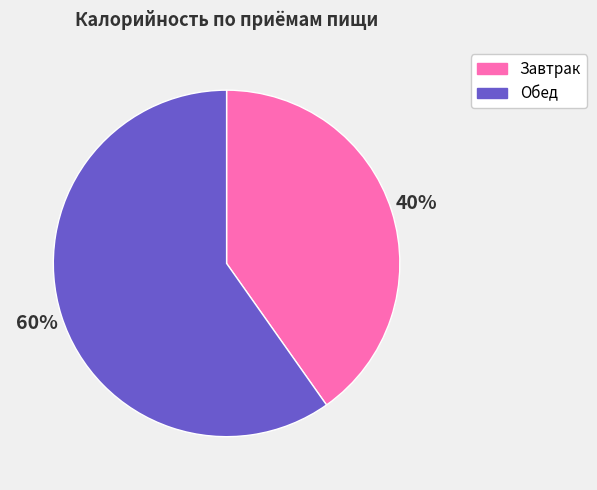

How many slices are in this pie chart?

2